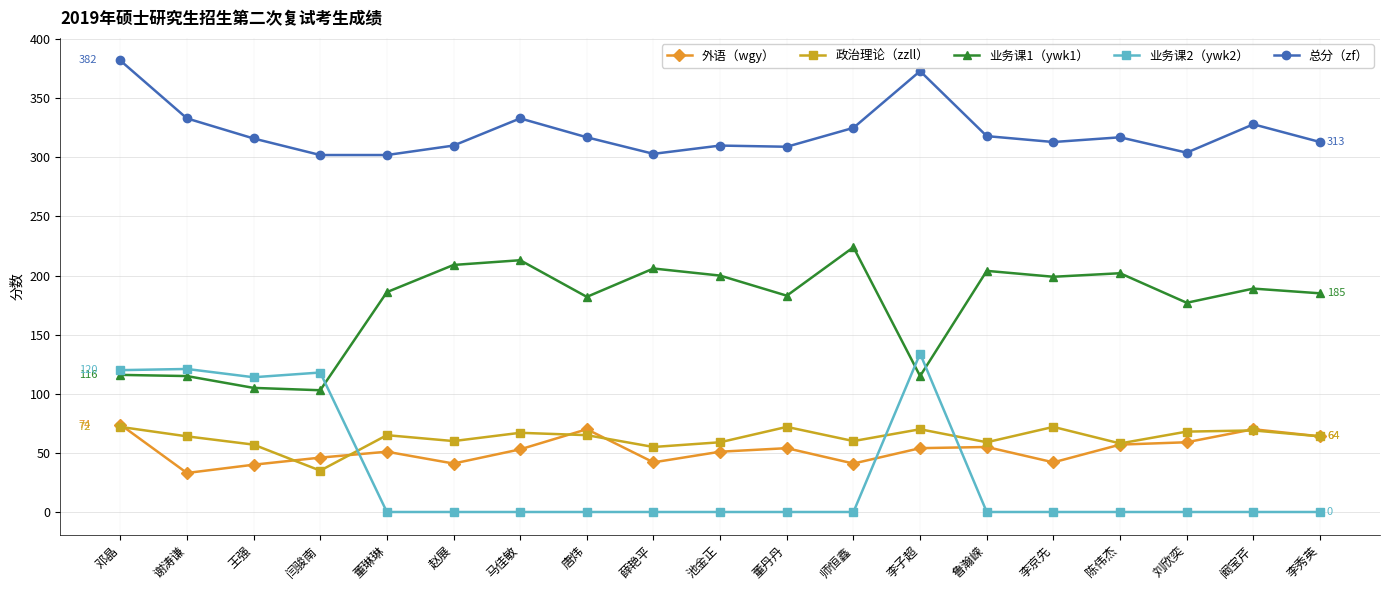

The 政治理论（zzll） series shows 65 at 董琳琳. True or false?

True